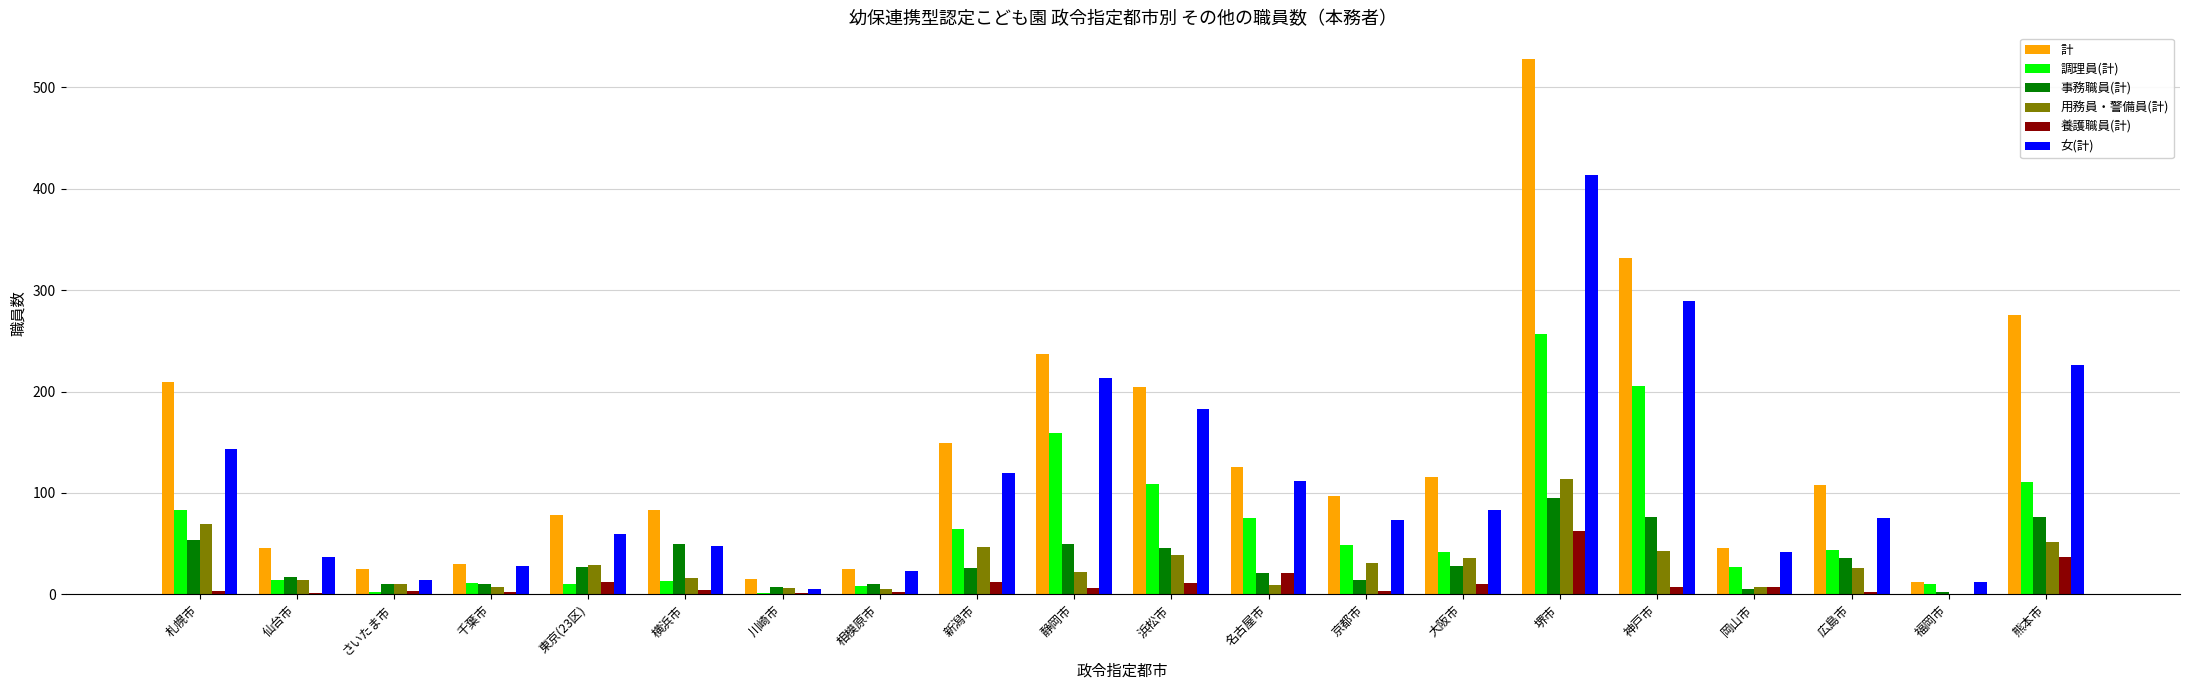

At which label does 調理員(計) first exceed 44?

札幌市